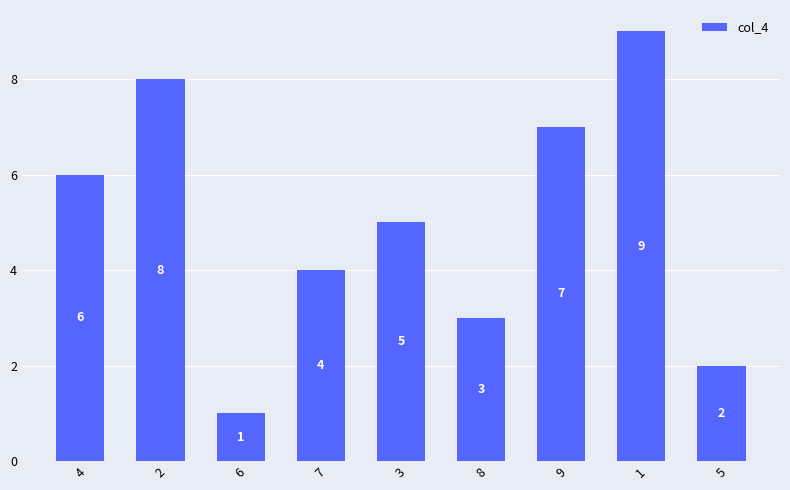

Are the bars horizontal?

No